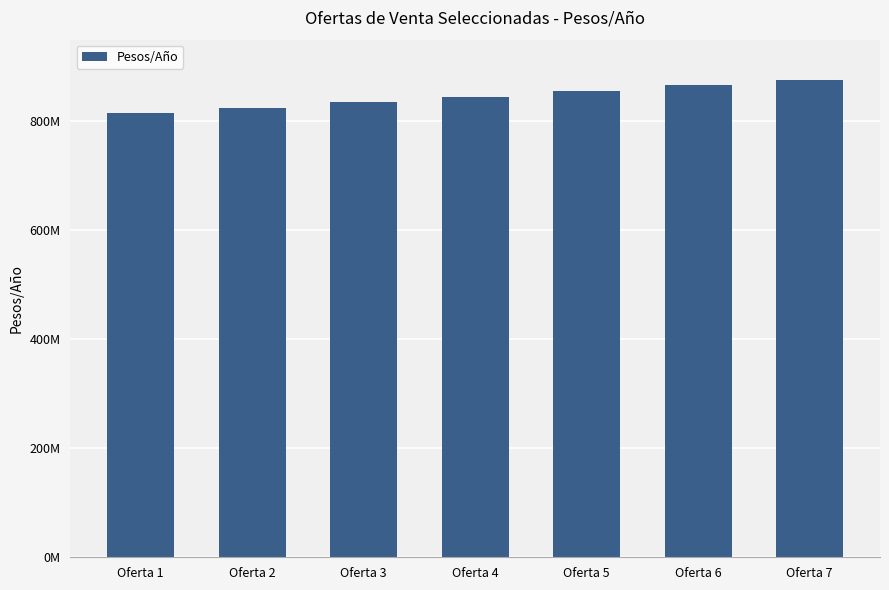

What is the average value?

845604827.6